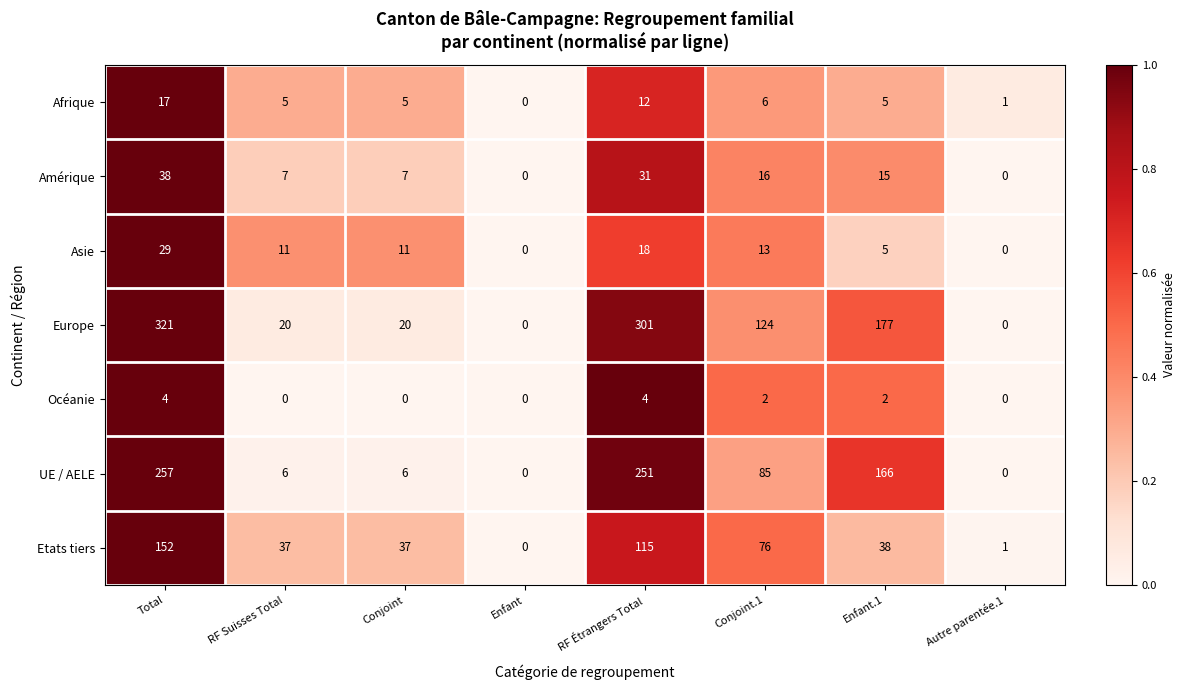

What is the maximum value for Afrique?

17